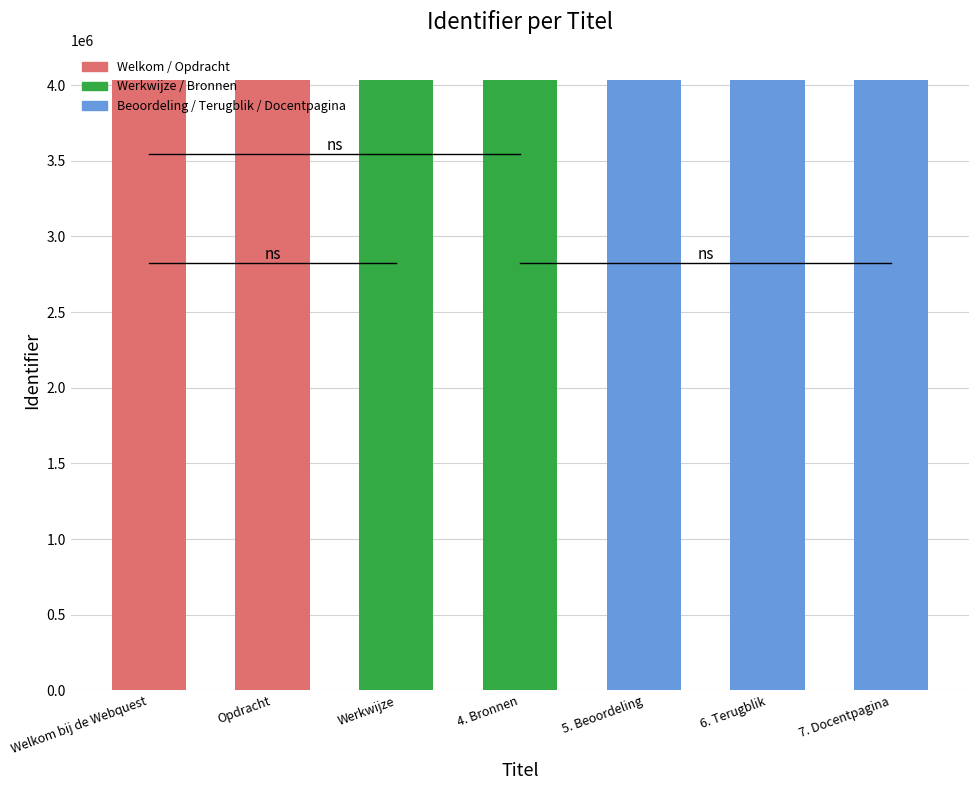

What is the average value?

4031112